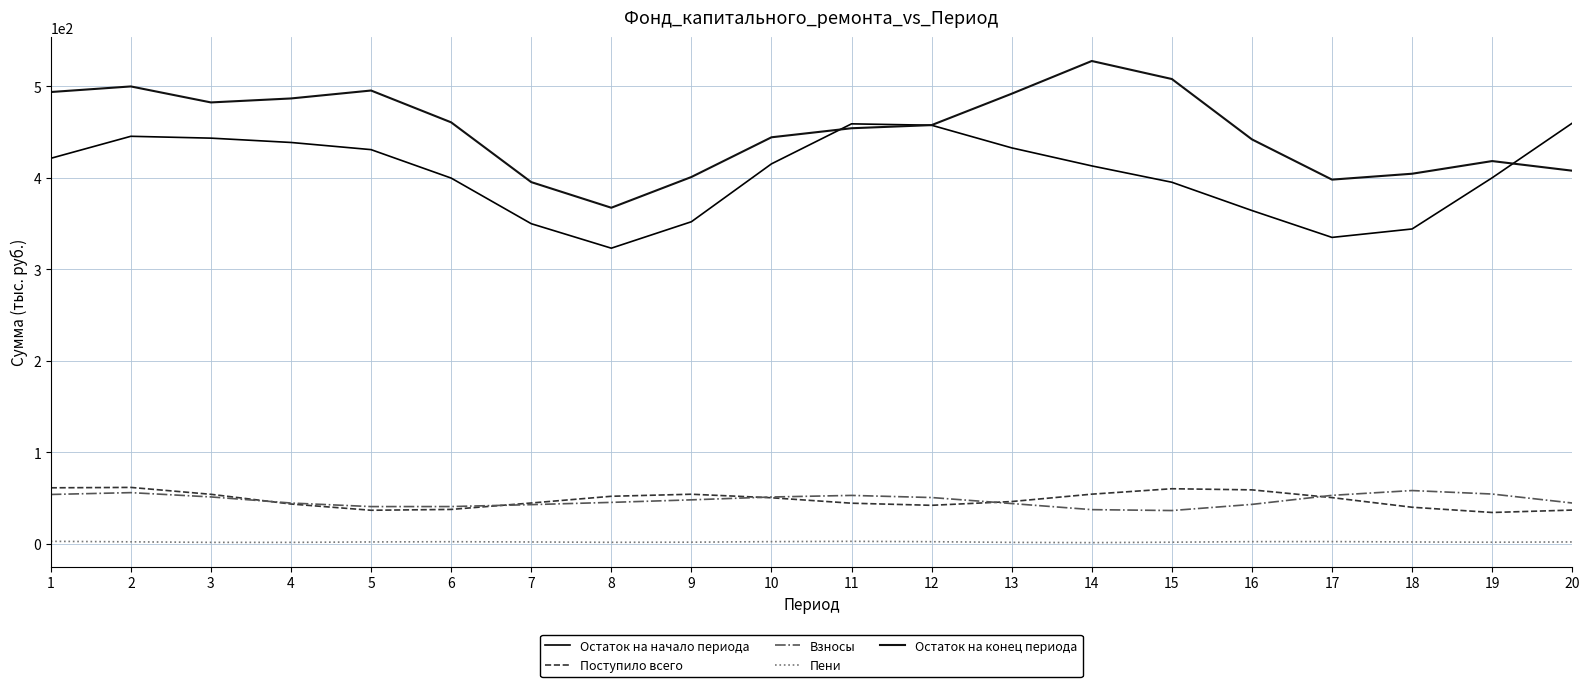

True or false: Остаток на начало периода has more than 2 interior local peaks.

False